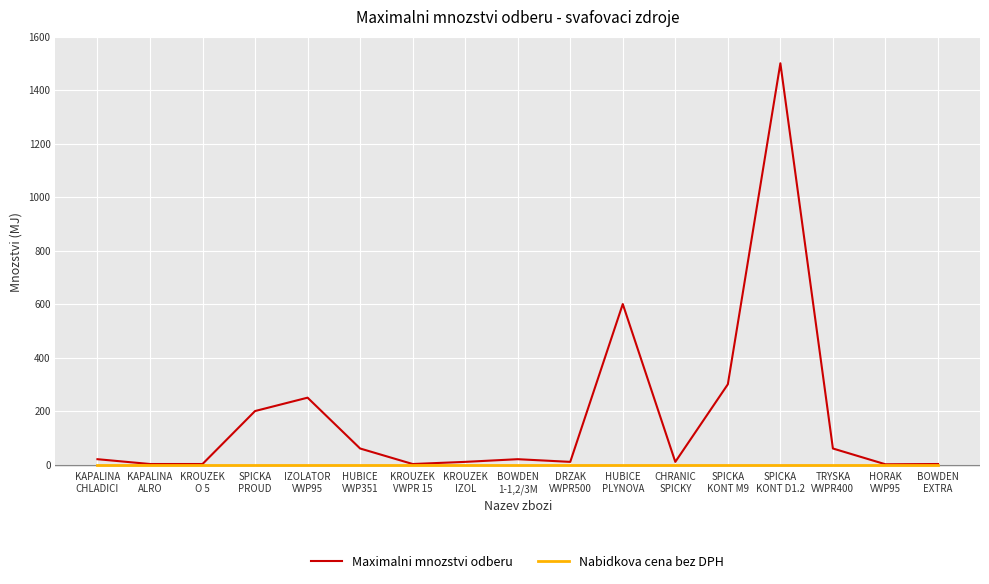

What is the highest value of the Maximalni mnozstvi odberu series?

1500